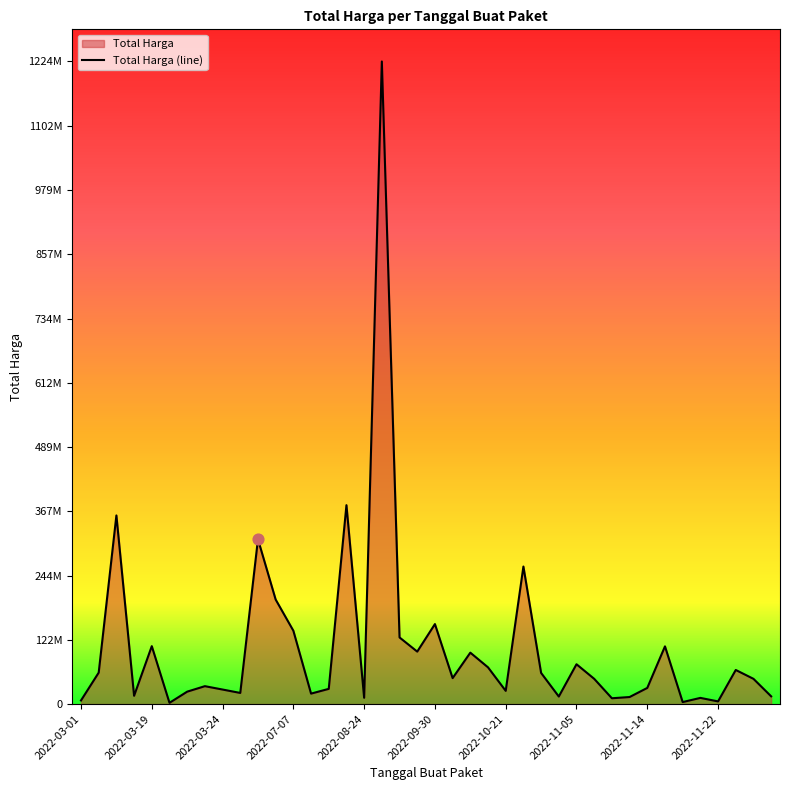

Approximately how many times larger is the value at 15 compared to 10?

1.2